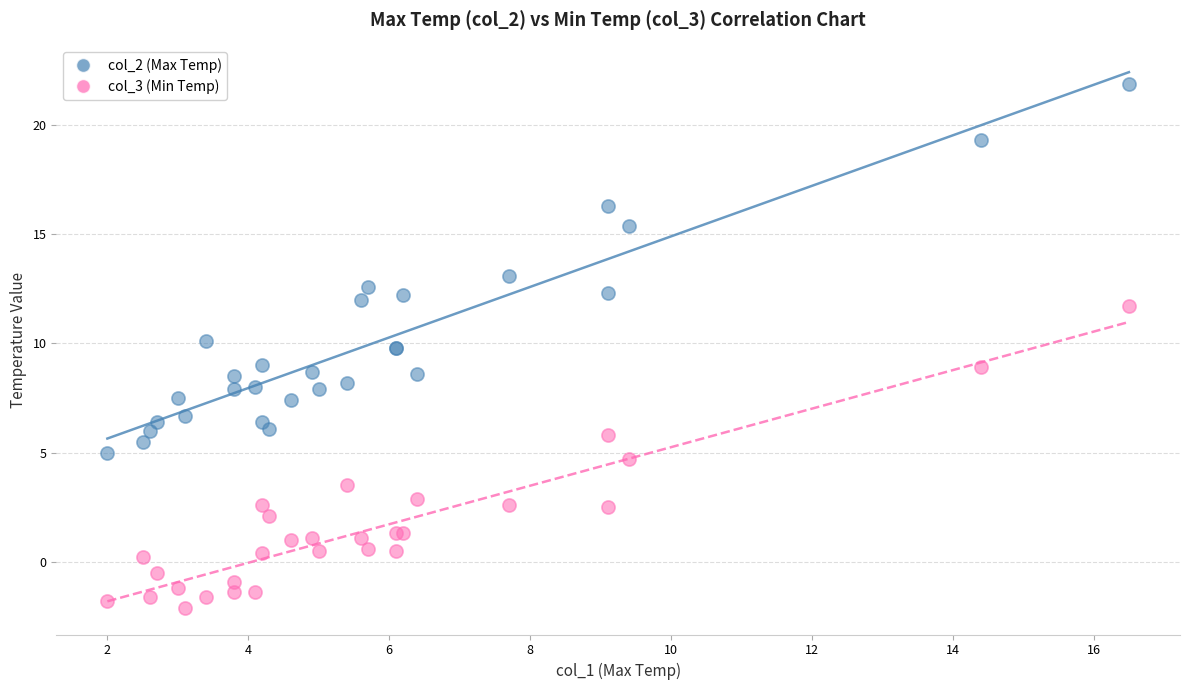

Which series contains the highest Y value?

col_2 (Max Temp)